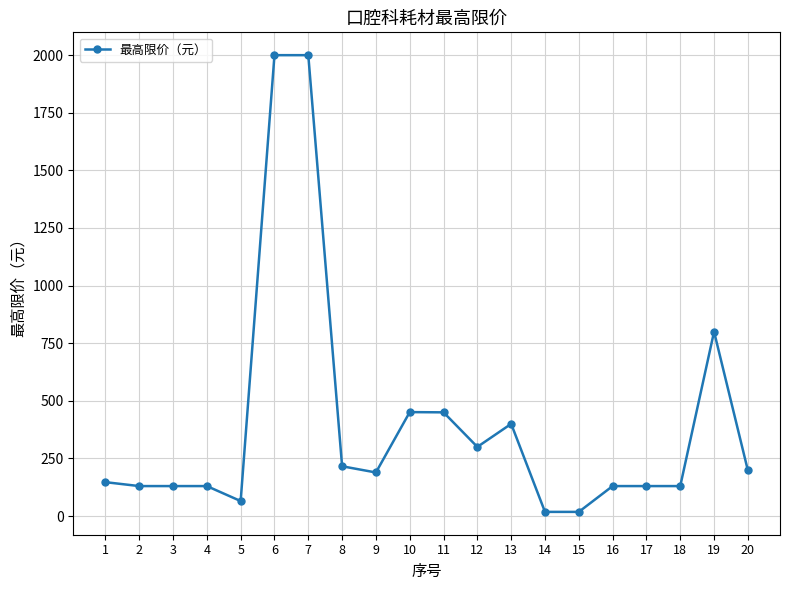

Which has a higher value, 13 or 7?

7